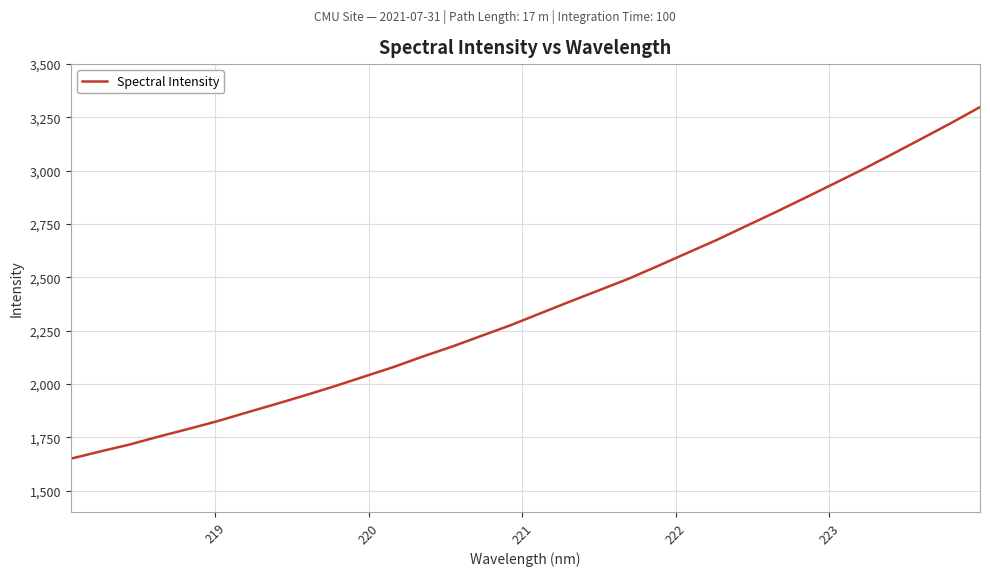

What is the minimum value shown in the chart?

1649.7